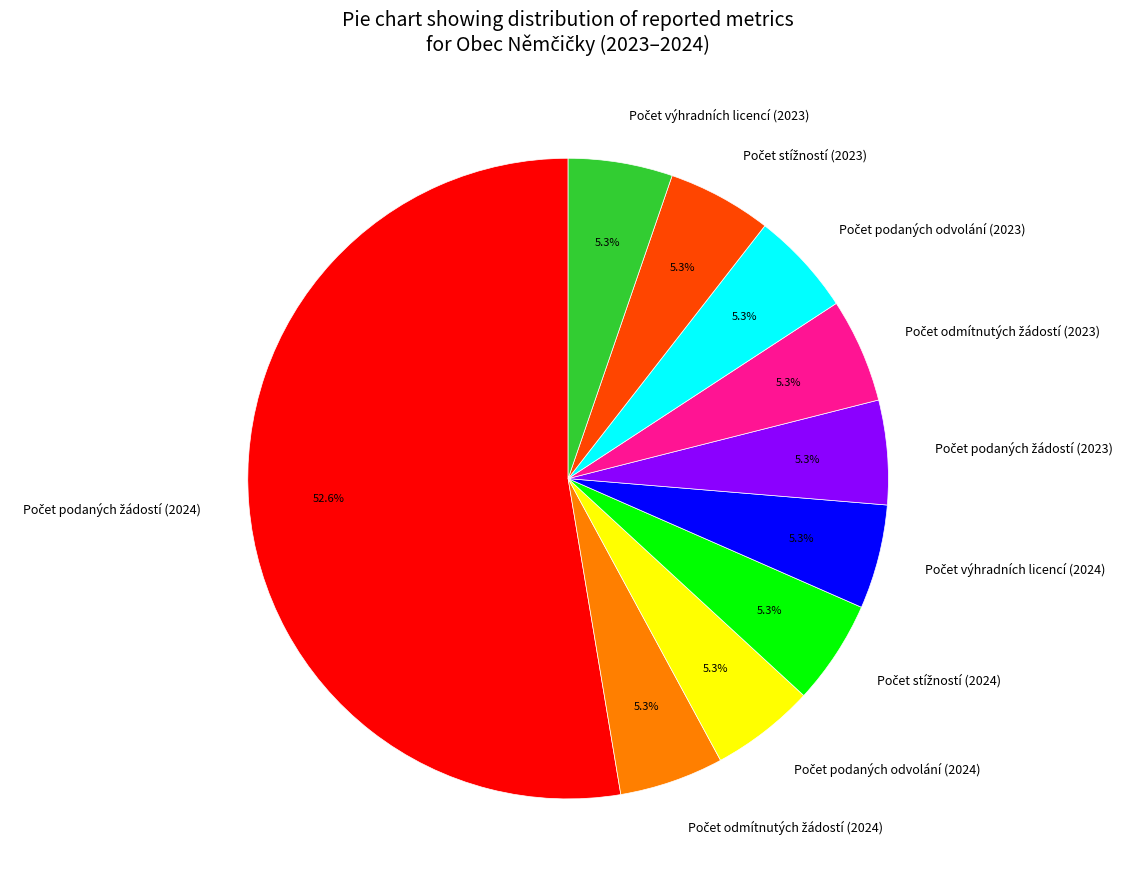

Which slice represents more than half of the pie?

Počet podaných žádostí (2024)